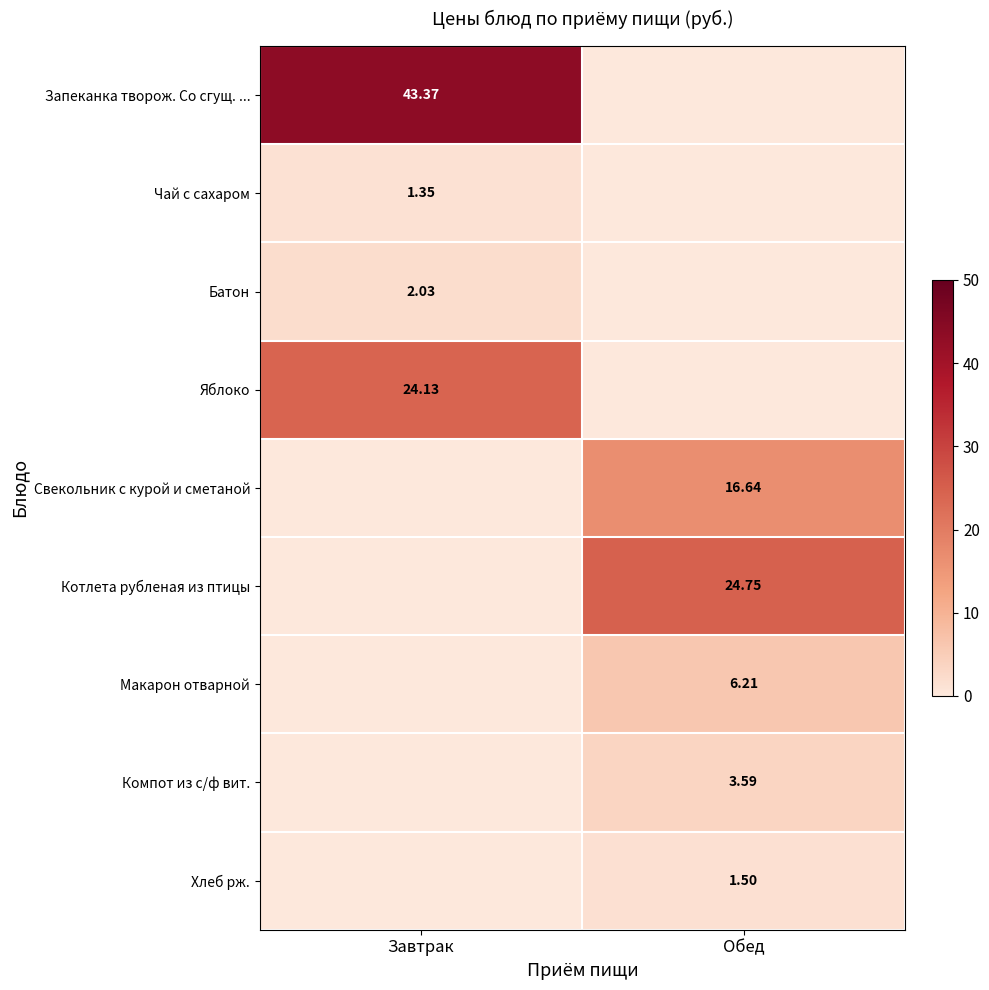

What is the sum of all Чай с сахаром values?

1.4